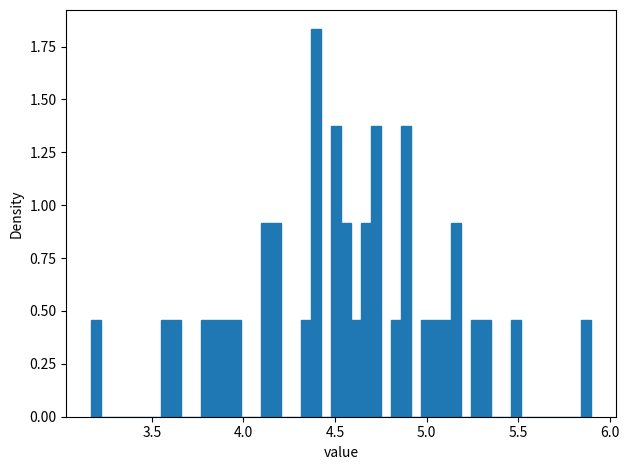

Around what value on the x-axis is the tallest bar? Give the approximate position of its centre, as read against the axis.

4.40